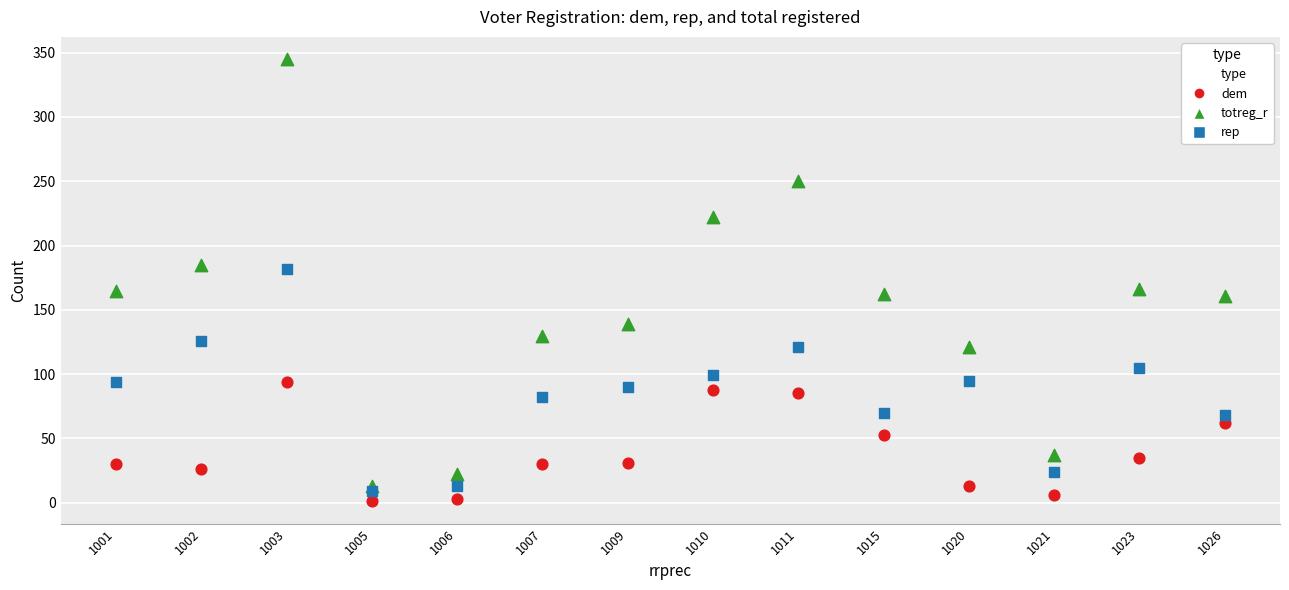

In the dem series, what Y value is closest to 47?

53